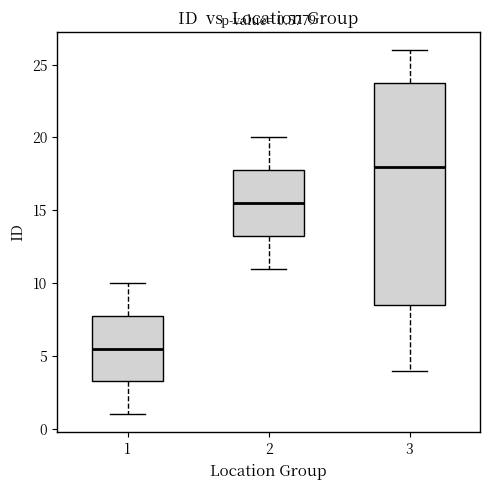

Which box's median line is the highest?

3